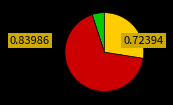

Does any single category account for the majority?

Yes